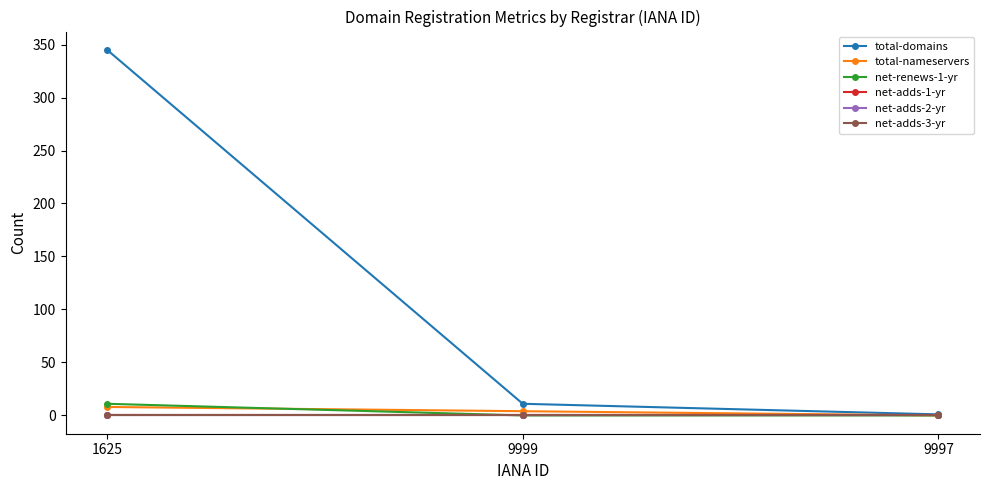

Reading right to left, list all the values displayed in this chart.

total-domains: 1	11	345
total-nameservers: 0	4	8
net-renews-1-yr: 0	0	11
net-adds-1-yr: 0	0	0
net-adds-2-yr: 0	0	0
net-adds-3-yr: 0	0	0